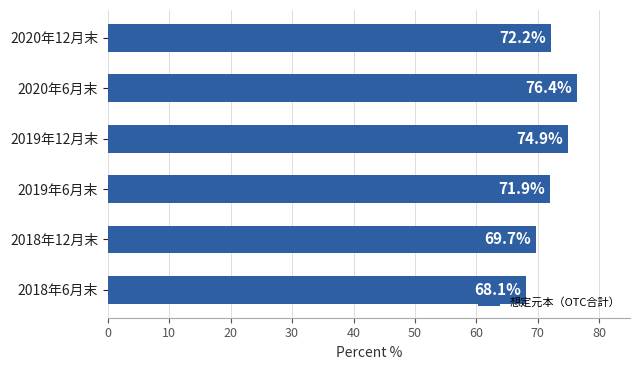

The value at 2019年6月末 is 34.3. True or false?

False